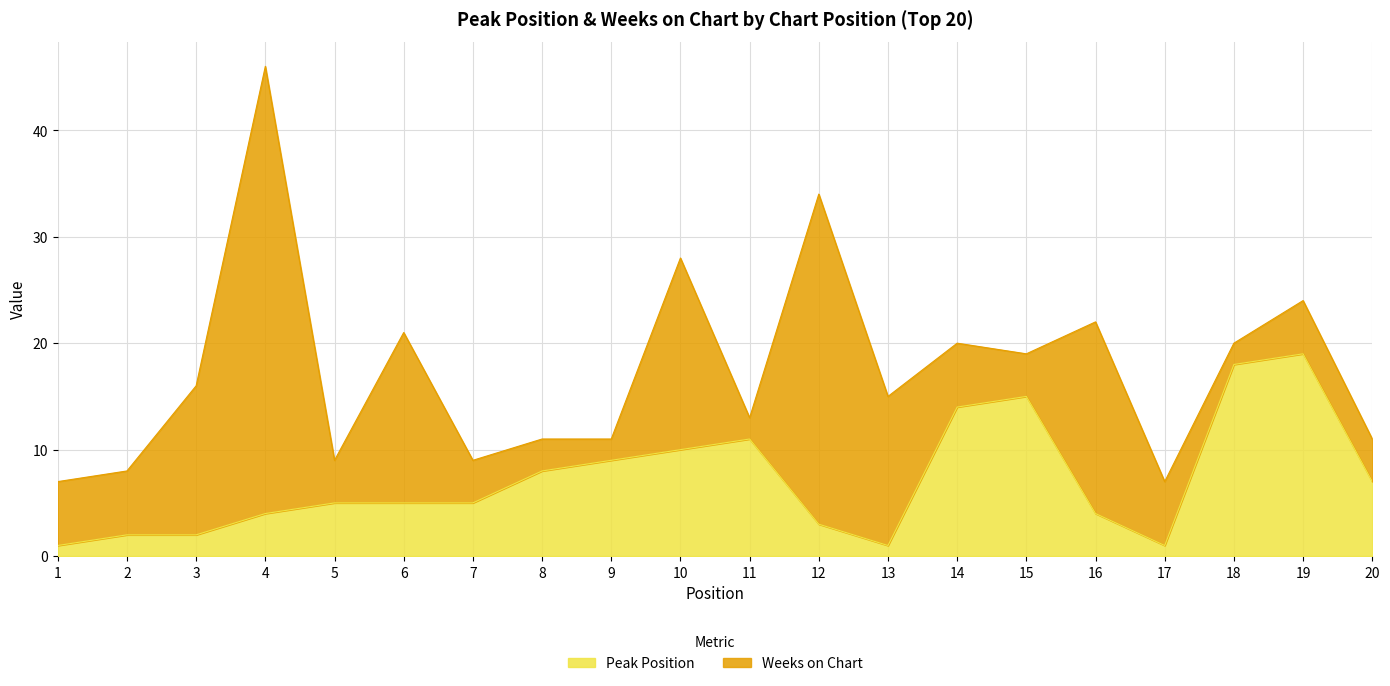

Which category has the lowest value across all series?

1